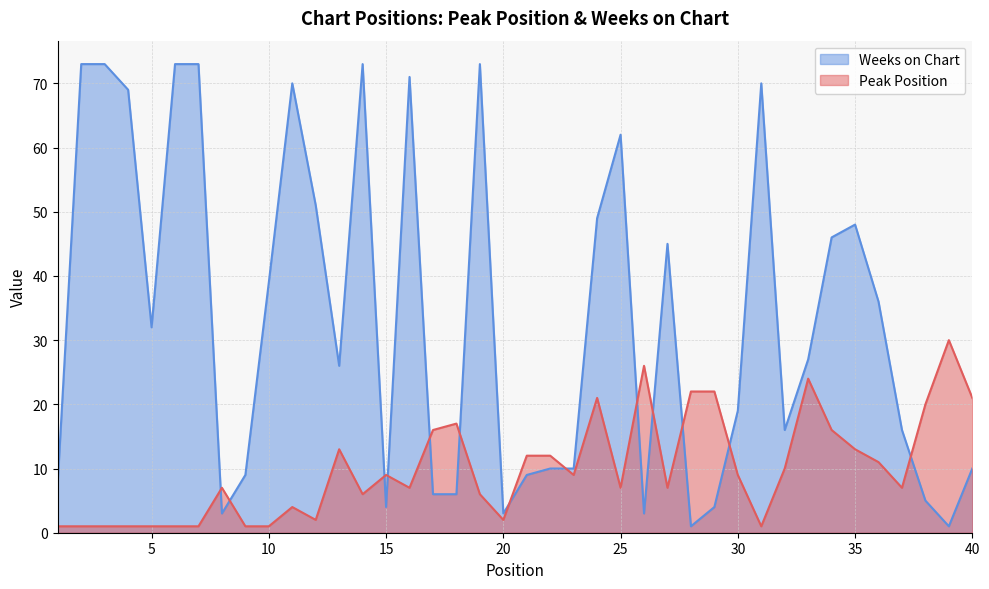

Does the chart display data point markers on the line(s)?

No